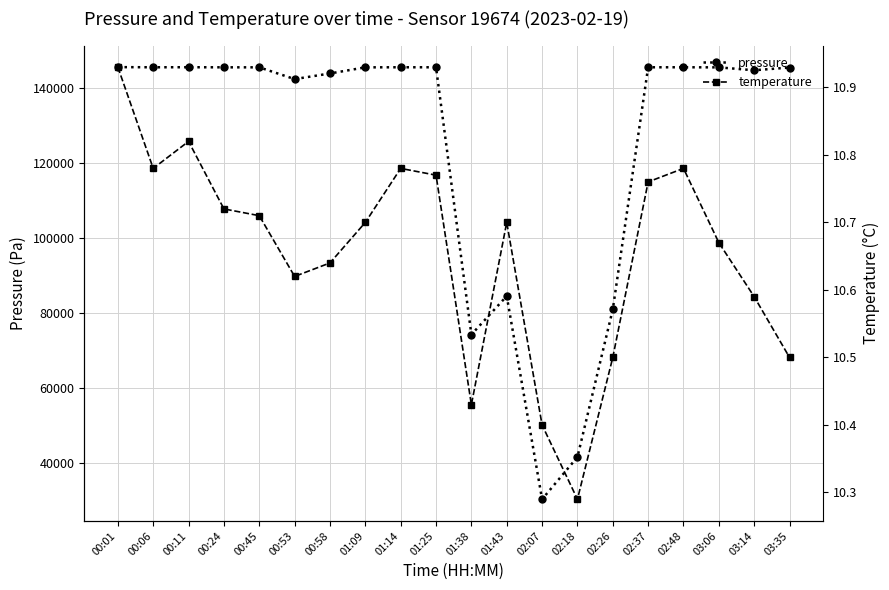

What is the value of the pressure point at the 4th from the left?

145475.1